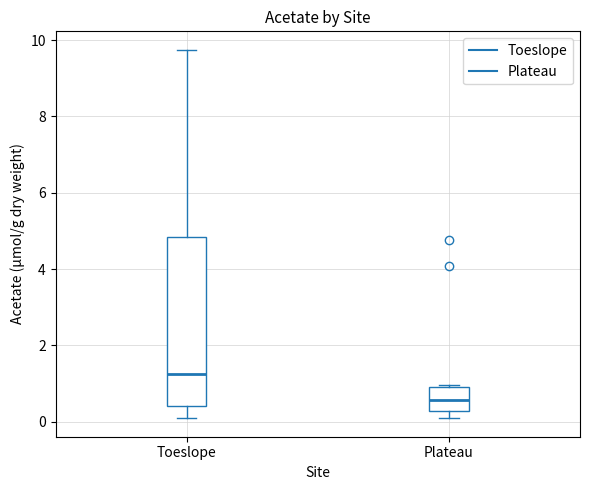

Comparing the boxes themselves (not the whiskers), which one is the tallest?

Toeslope